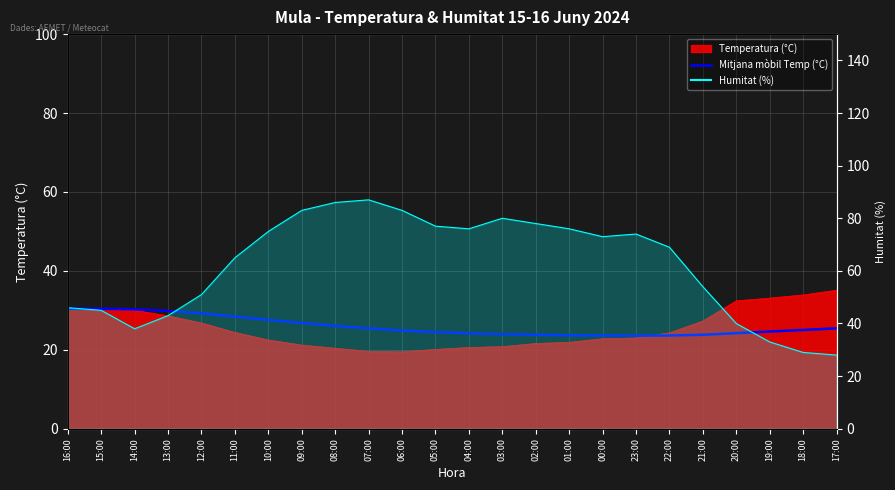

How many interior local valleys (lower than both neighbors) does the data have?

1